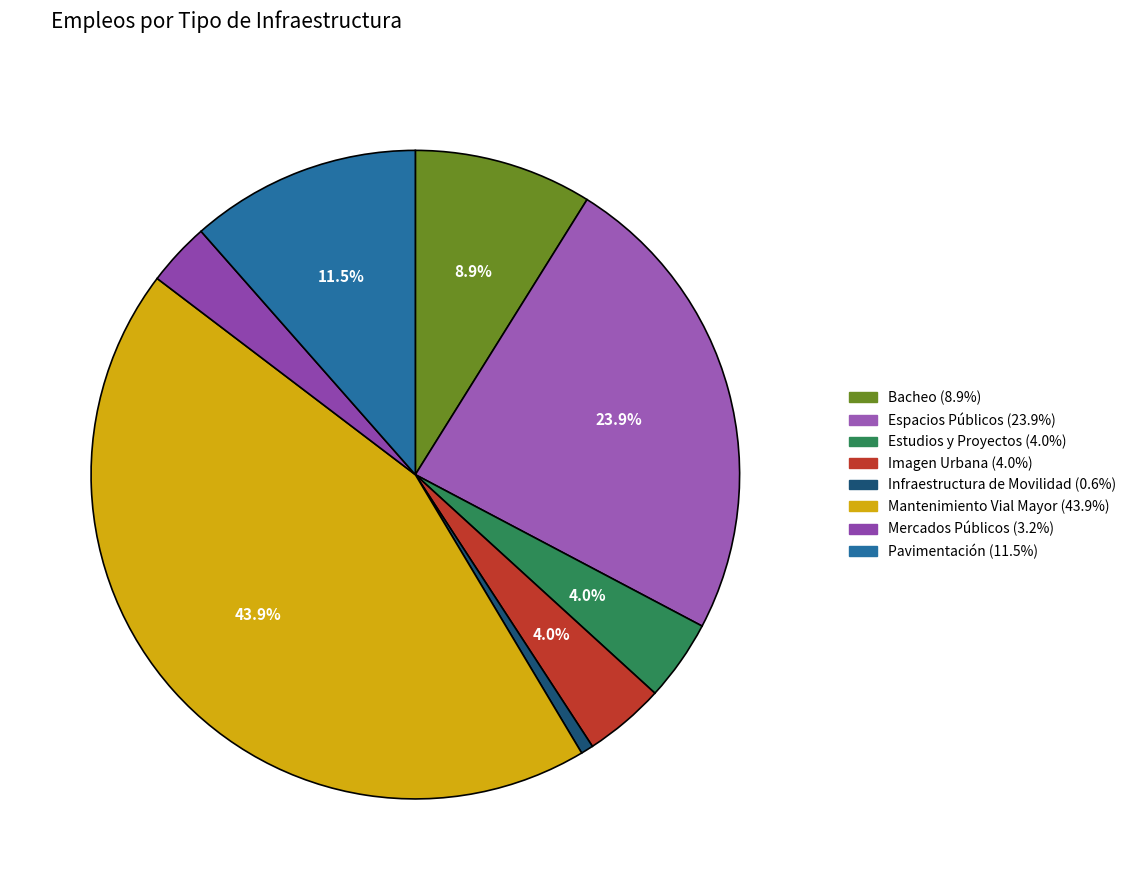

Which has a higher value, Pavimentación or Espacios Públicos?

Espacios Públicos